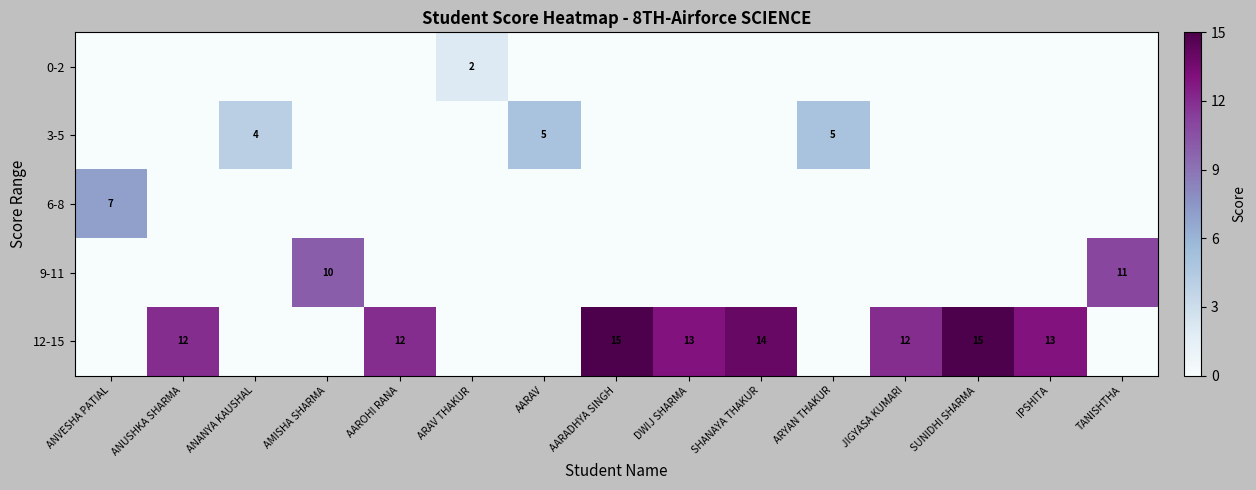

True or false: 12-15 has a value of 8 at ANUSHKA SHARMA.

False